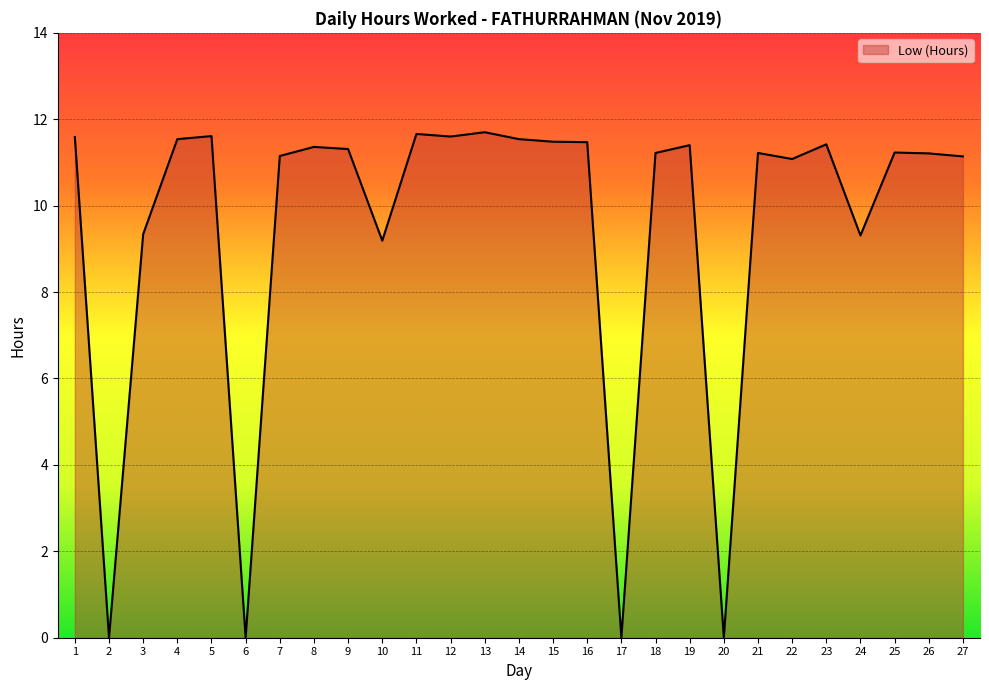

What is the change in value from 11 to 25?

-0.4